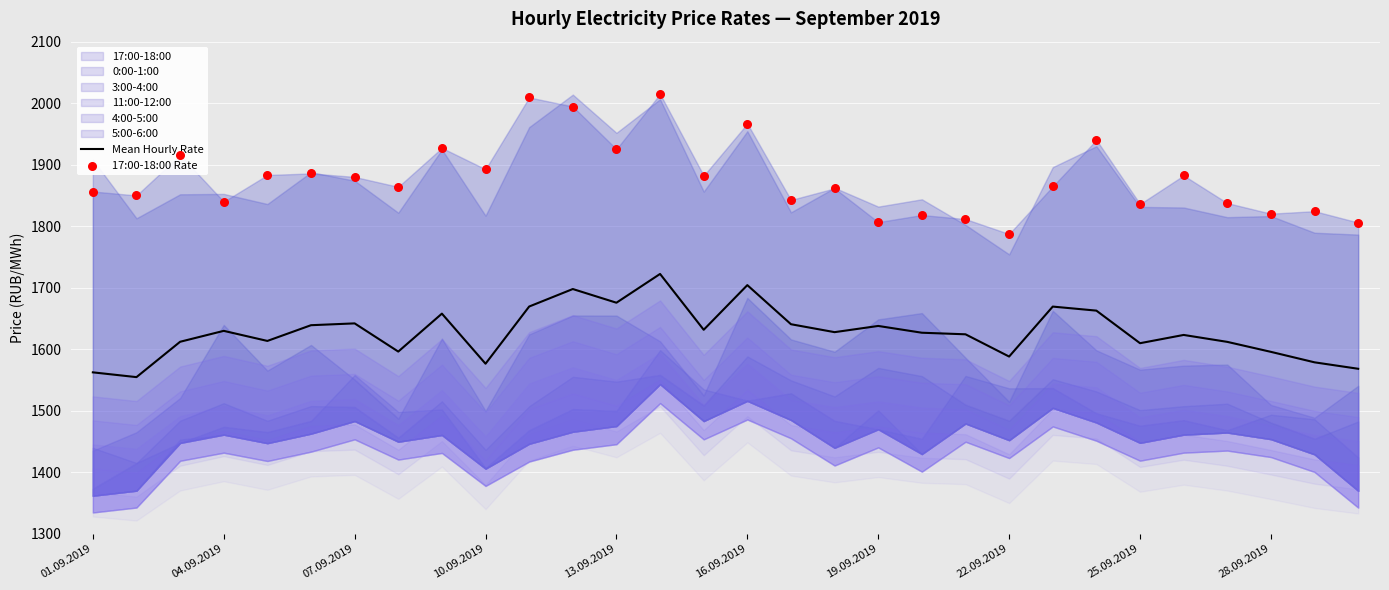

At which category is the sum across all series the highest?

13